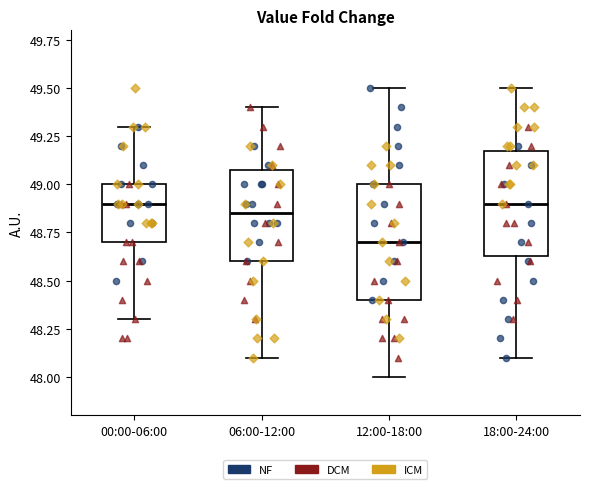

Where is the upper edge of the box for 18:00-24:00 on the y-axis? The values are not printed on the chart, so give them approximately, as read against the axis.

49.20